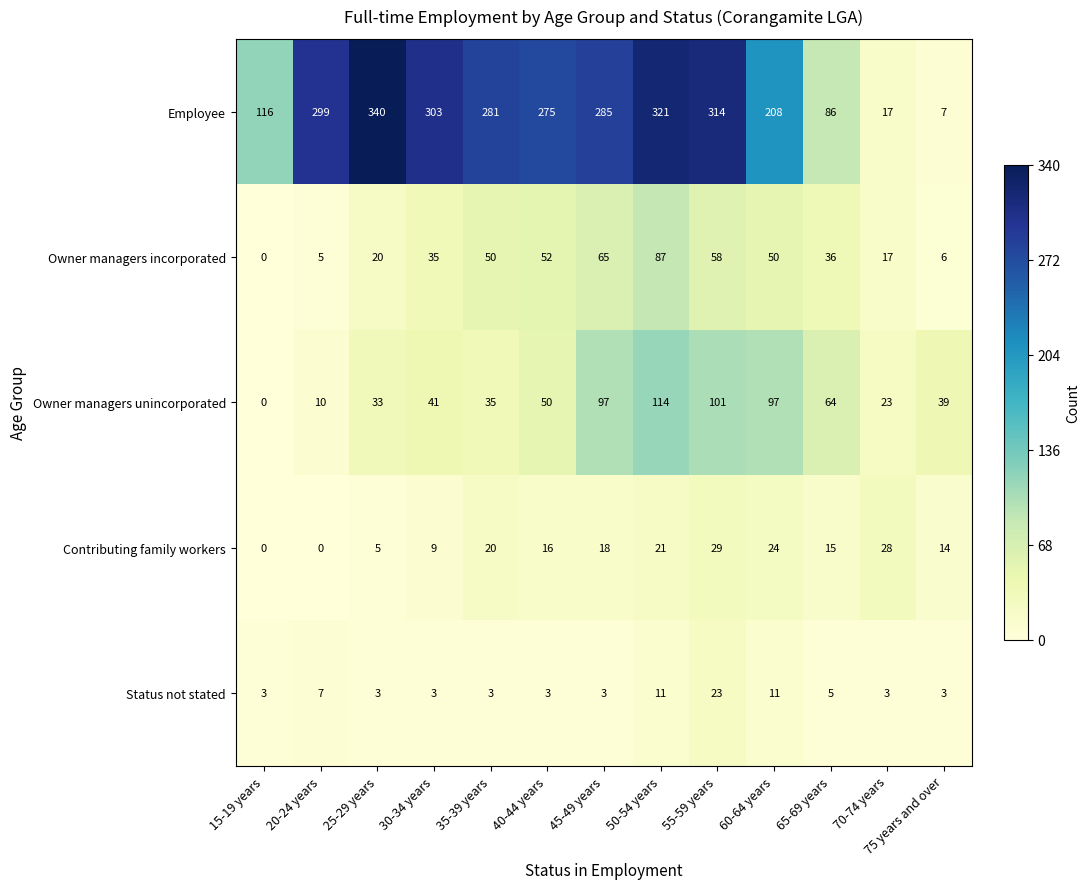

What is the difference between the maximum and minimum values in the Employee series?

333